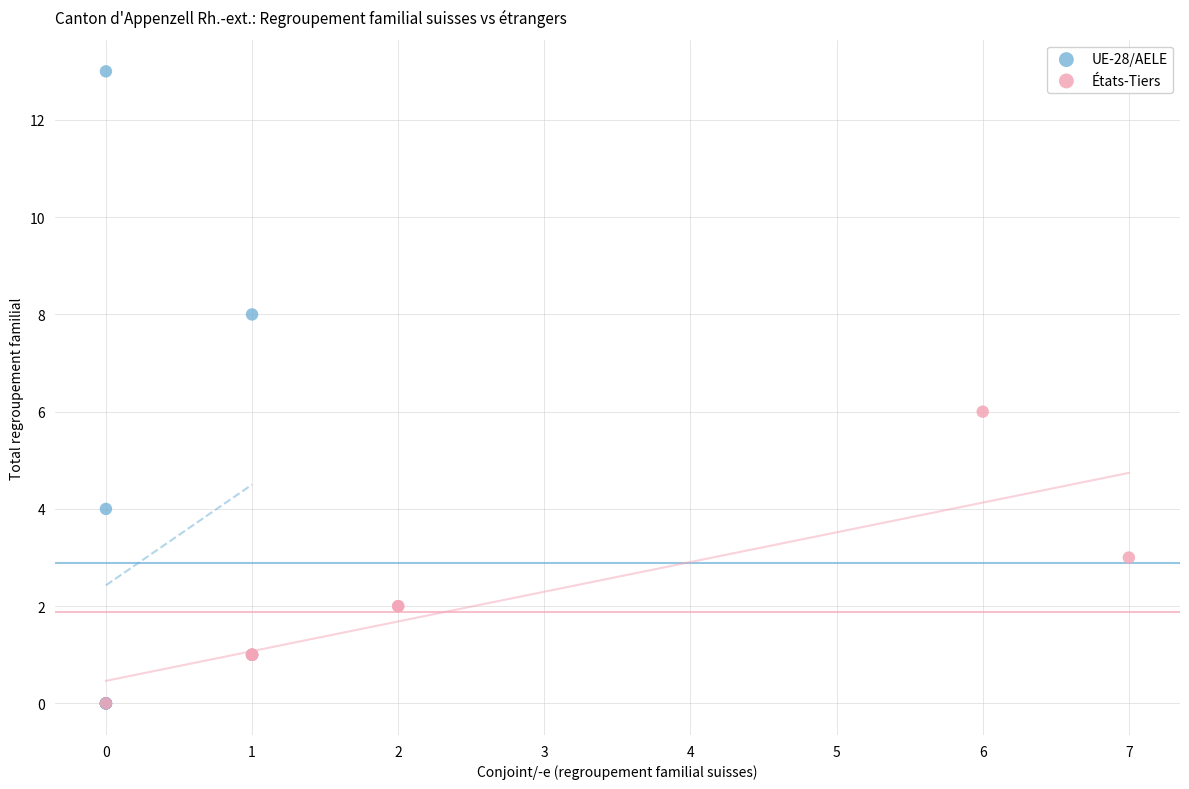

Which series contains the highest Y value?

UE-28/AELE